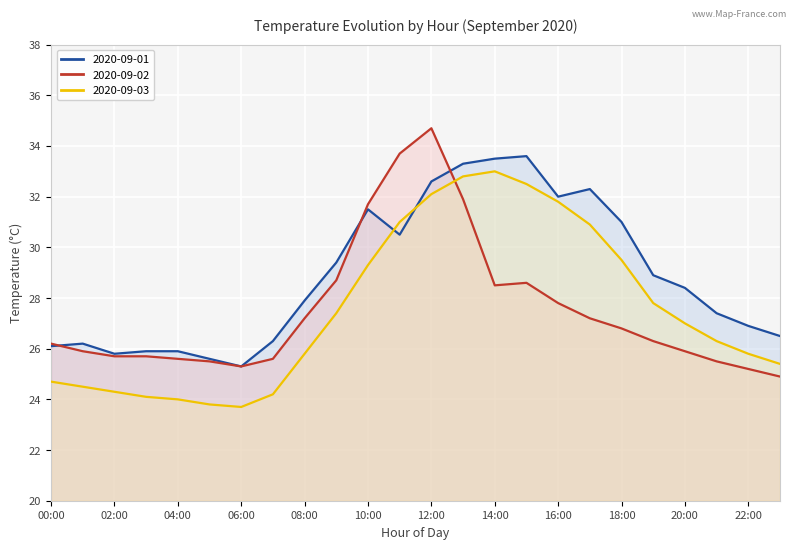

At which label does 2020-09-02 first exceed 26?

00:00